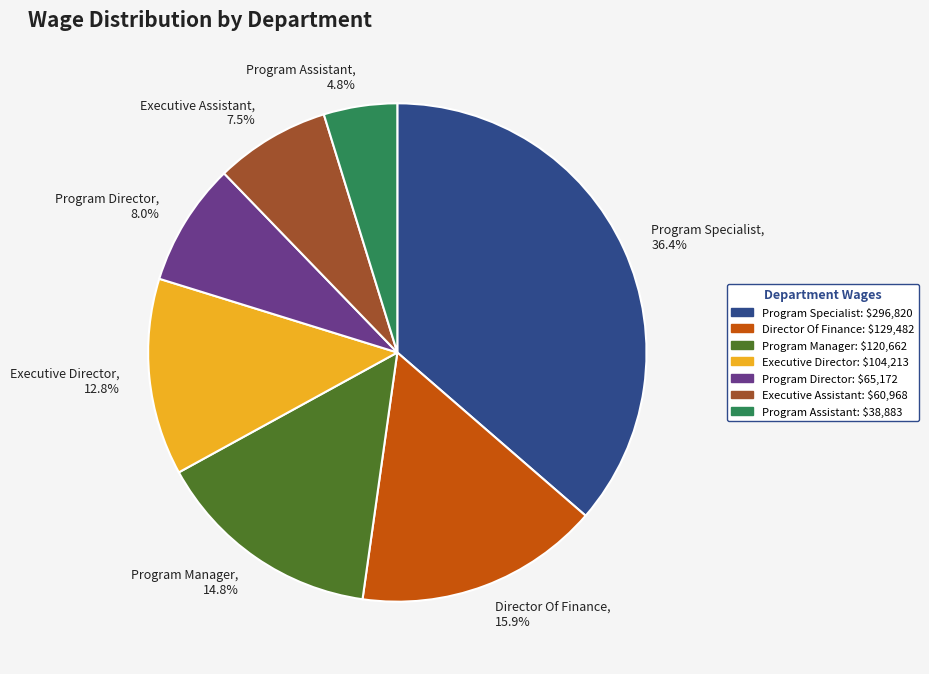

Which category has the biggest portion of the pie?

Program Specialist